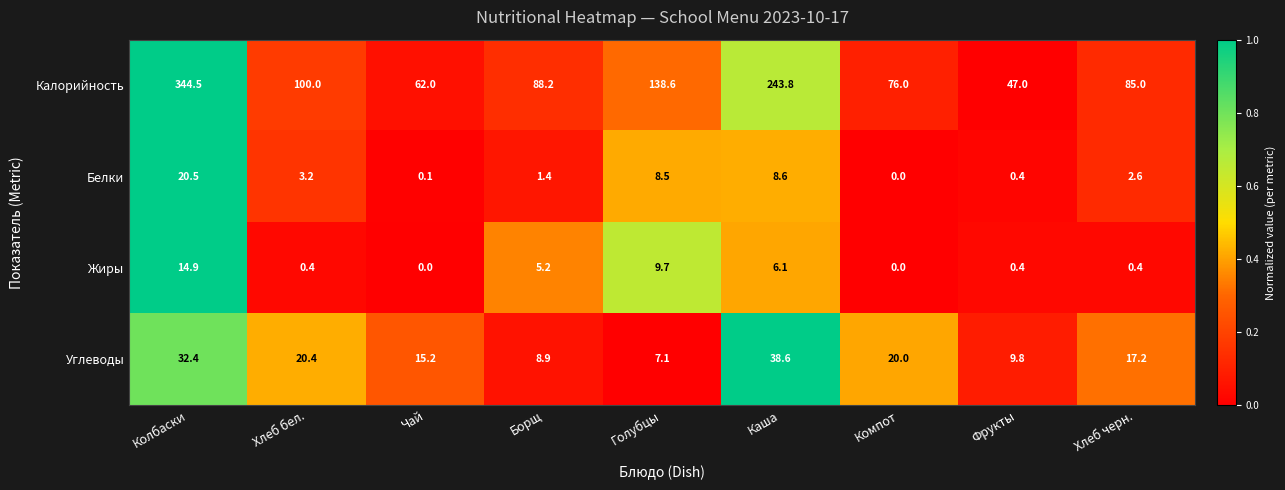

Which series has the largest total across all categories?

Калорийность